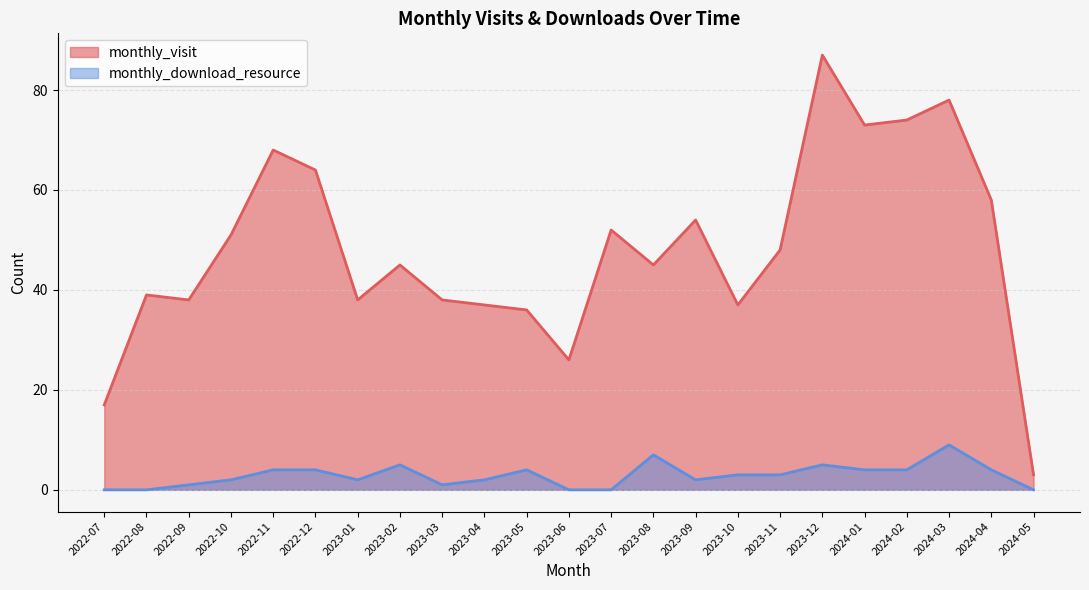

What is the difference between the maximum and second lowest values in the monthly_visit series?

70